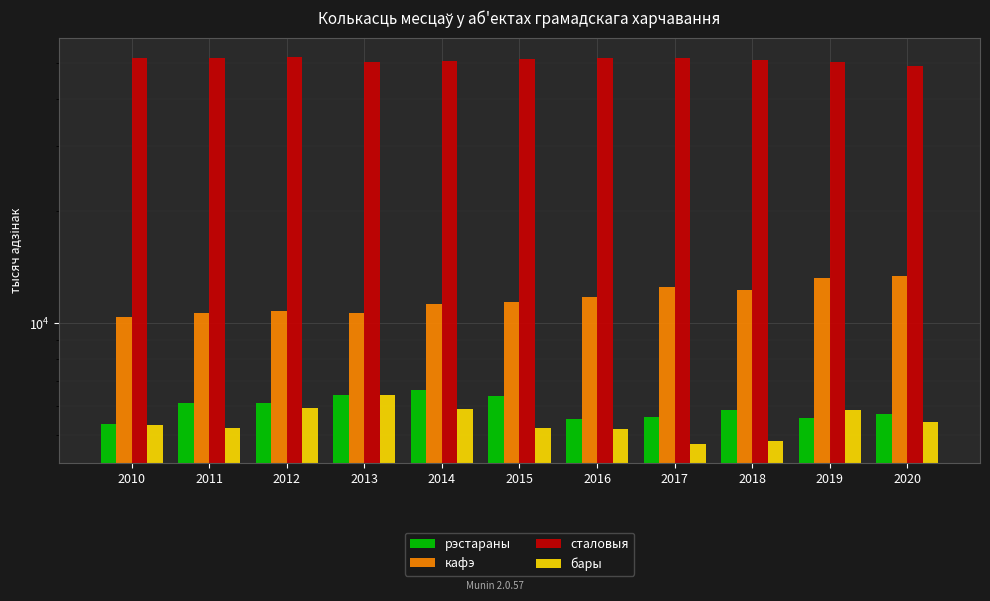

How many series are shown in this chart?

4